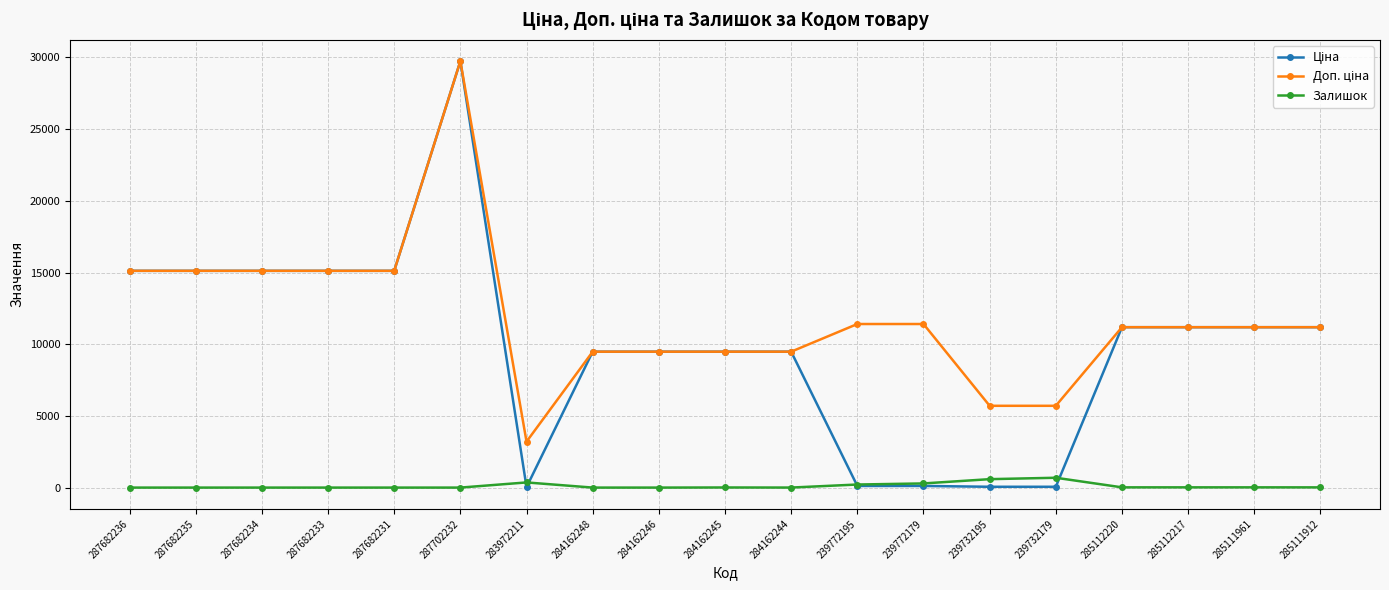

Is it true that Залишок equals 0.0 at 287682231?

True